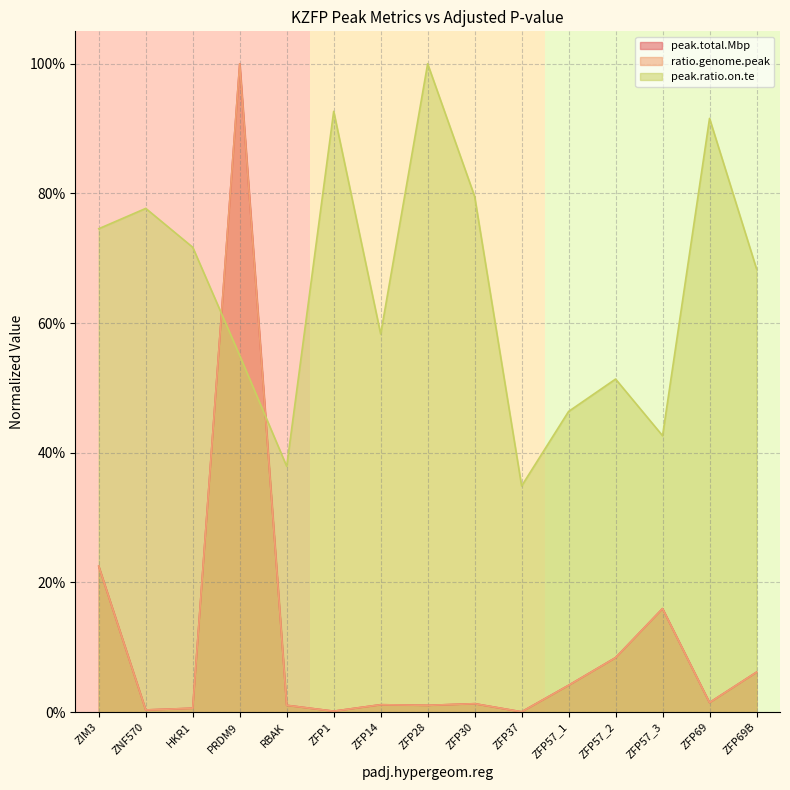

What is the spread (max minus min) of values at ZFP57_1?

0.4